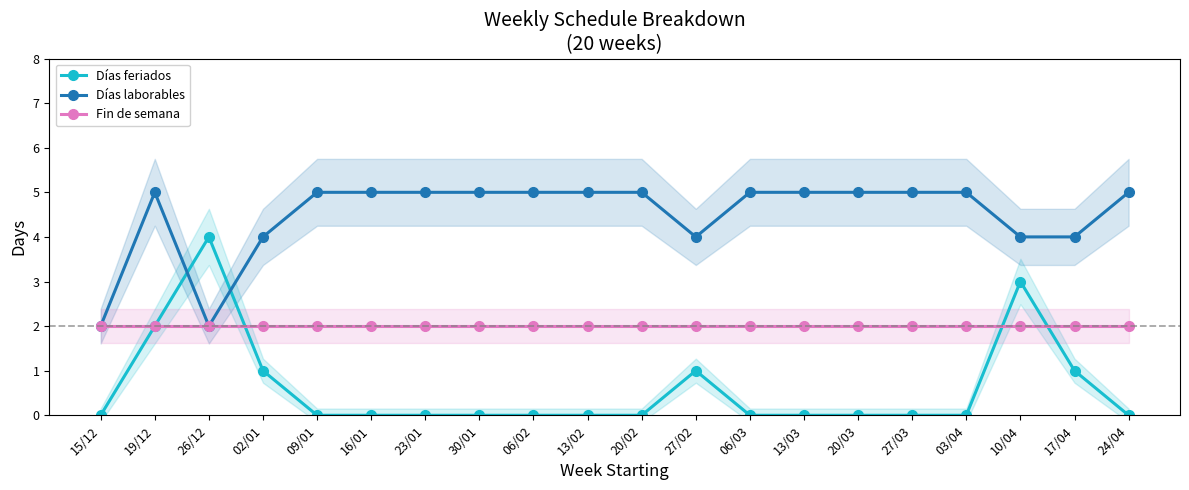

Reading left to right, transcribe all the data shown in this chart.

Días feriados: 15/12=0	19/12=2	26/12=4	02/01=1	09/01=0	16/01=0	23/01=0	30/01=0	06/02=0	13/02=0	20/02=0	27/02=1	06/03=0	13/03=0	20/03=0	27/03=0	03/04=0	10/04=3	17/04=1	24/04=0
Días laborables: 15/12=2	19/12=5	26/12=2	02/01=4	09/01=5	16/01=5	23/01=5	30/01=5	06/02=5	13/02=5	20/02=5	27/02=4	06/03=5	13/03=5	20/03=5	27/03=5	03/04=5	10/04=4	17/04=4	24/04=5
Fin de semana: 15/12=2	19/12=2	26/12=2	02/01=2	09/01=2	16/01=2	23/01=2	30/01=2	06/02=2	13/02=2	20/02=2	27/02=2	06/03=2	13/03=2	20/03=2	27/03=2	03/04=2	10/04=2	17/04=2	24/04=2